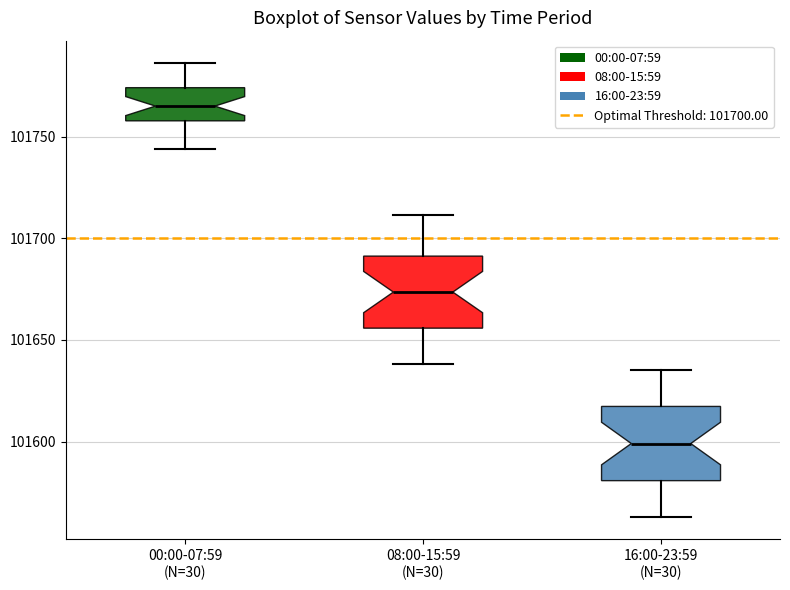

Reading left to right, transcribe this box plot: for each box, give where its median line is, the range the box spans, and where its two whiskers end, as read against the y-axis. The values are not printed on the chart, so give them approximately, as read against the axis.

00:00-07:59 (N=30): median 101765, box 101760 to 101775, whiskers 101745 to 101785
08:00-15:59 (N=30): median 101675, box 101655 to 101690, whiskers 101640 to 101710
16:00-23:59 (N=30): median 101600, box 101580 to 101615, whiskers 101565 to 101635